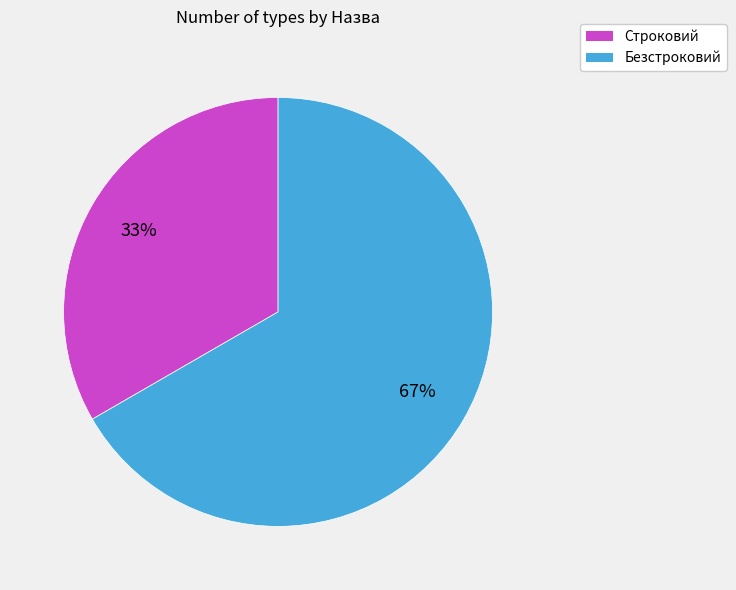

Between Строковий and Безстроковий, which is larger?

Безстроковий